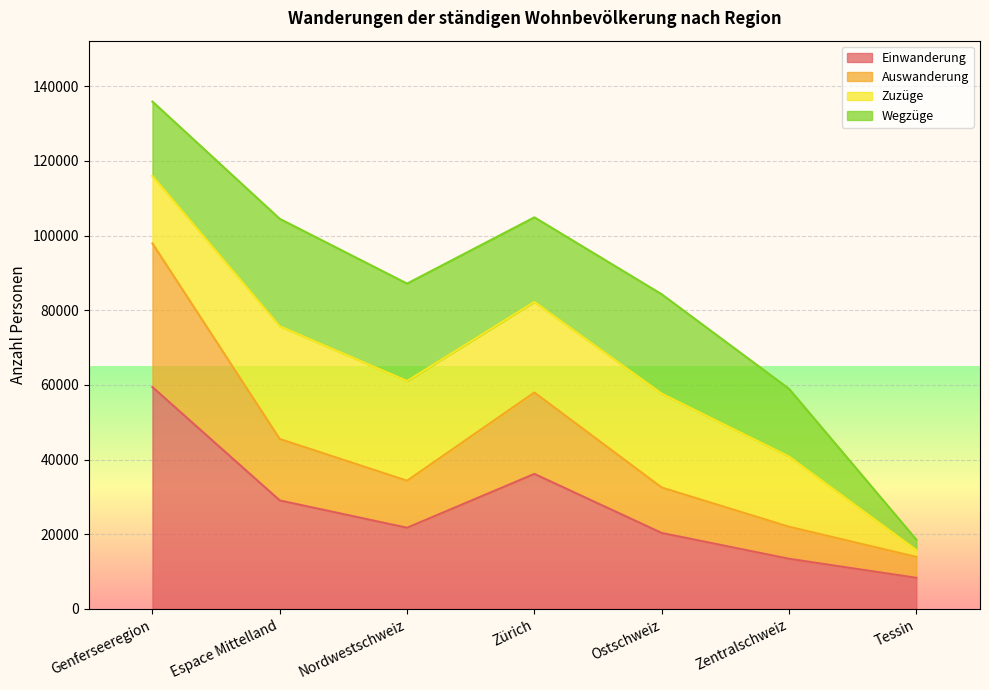

True or false: Einwanderung has a value of 20348 at Ostschweiz.

True